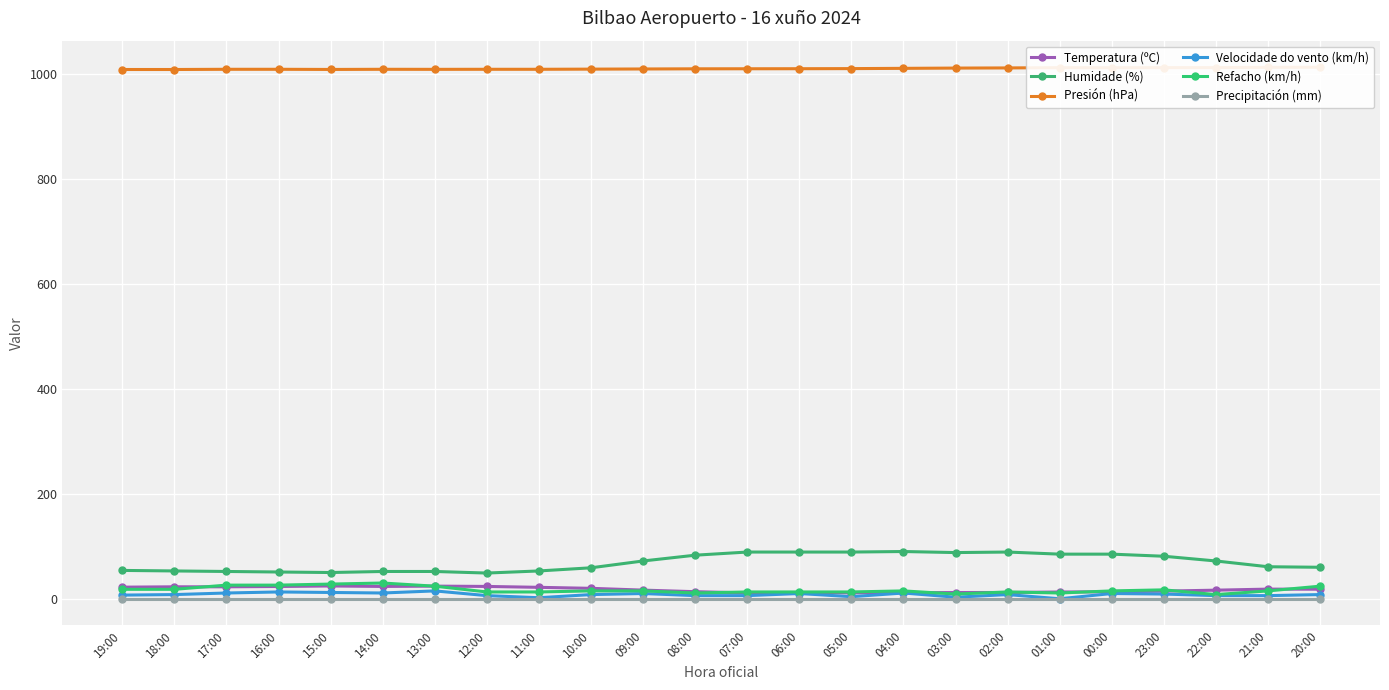

Rank the series by their maximum value, from highest to lowest.

Presión (hPa), Humidade (%), Refacho (km/h), Temperatura (ºC), Velocidade do vento (km/h), Precipitación (mm)